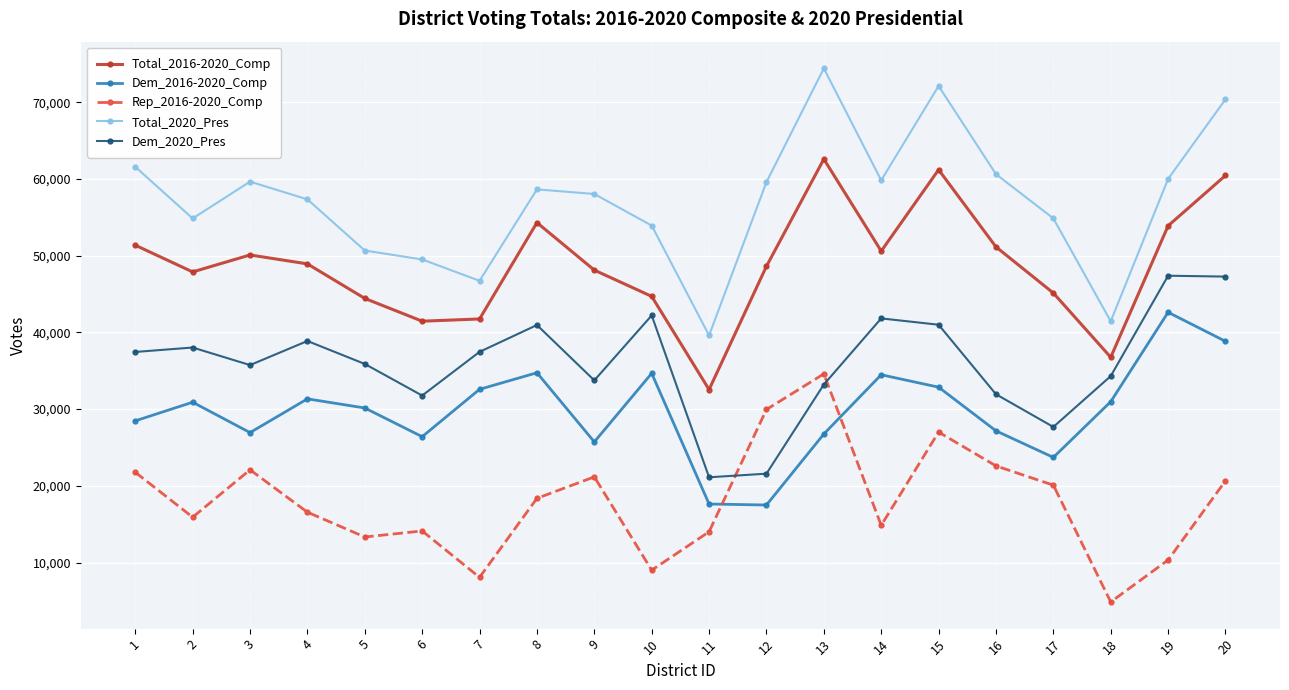

What is the average value of the Rep_2016-2020_Comp series?

17969